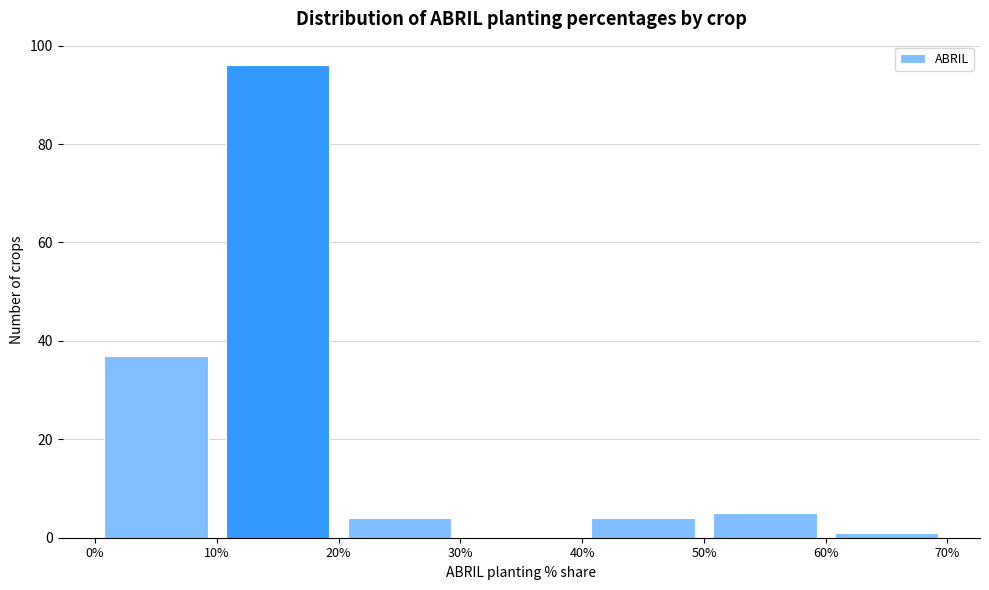

What is the height of the bar covering 40% to 50% on the x-axis? The values are not printed on the chart, so give them approximately, as read against the axis.

4